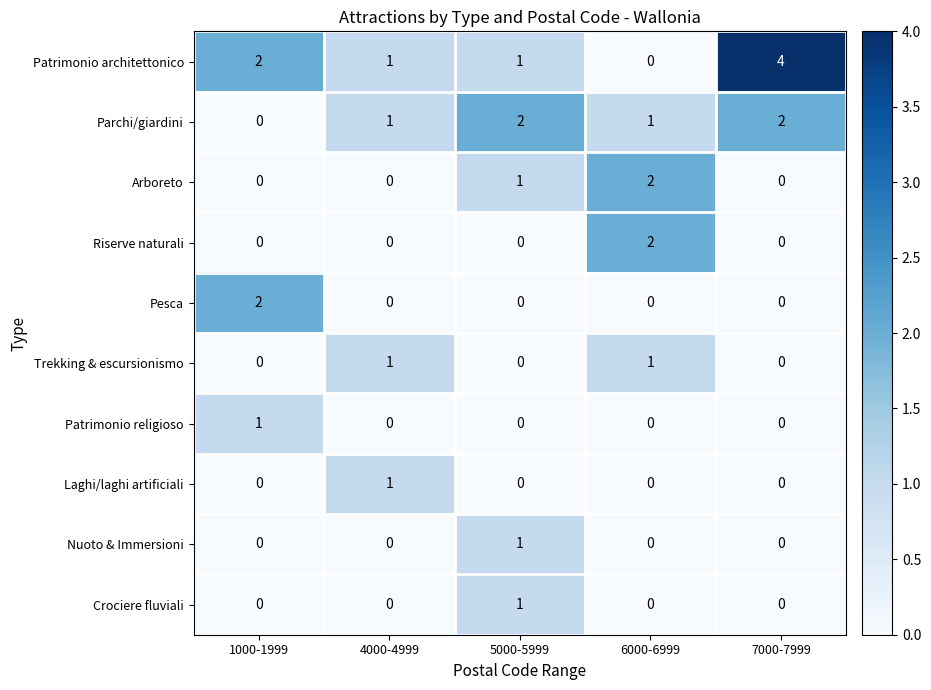

What is the maximum value shown in the chart?

4